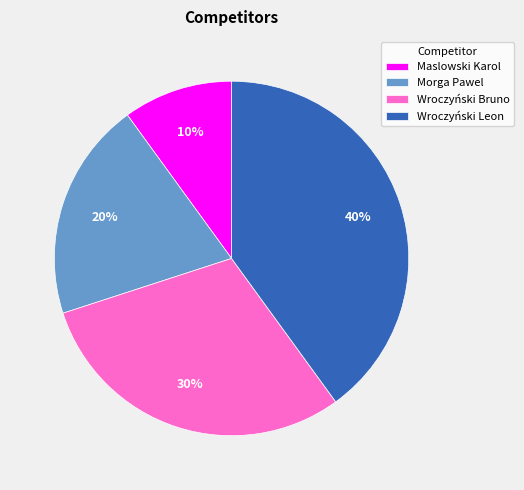

True or false: Maslowski Karol accounts for 10% of the total.

True